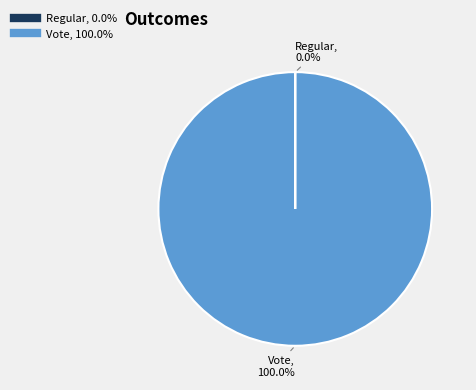

Which slice represents more than half of the pie?

Vote